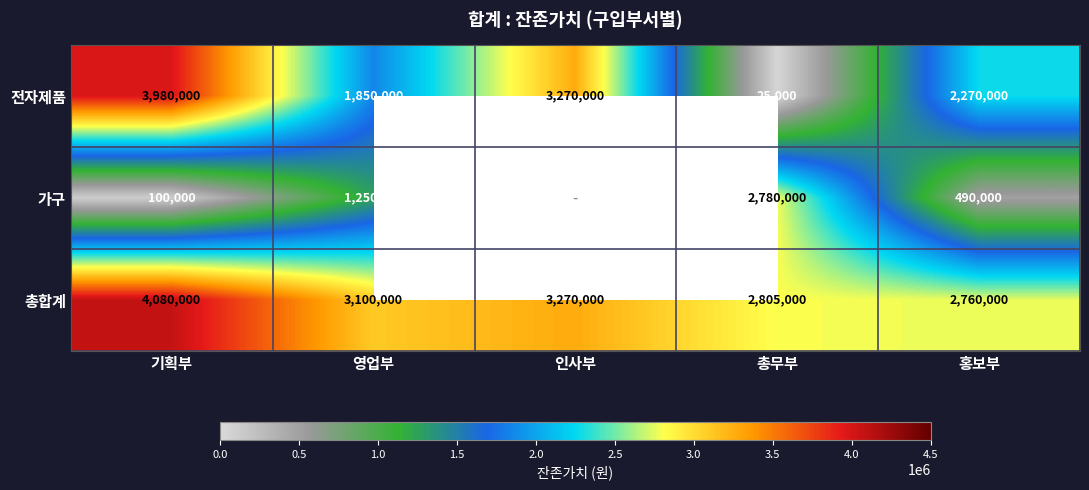

What is the difference between the highest and lowest values at 영업부?

1850000